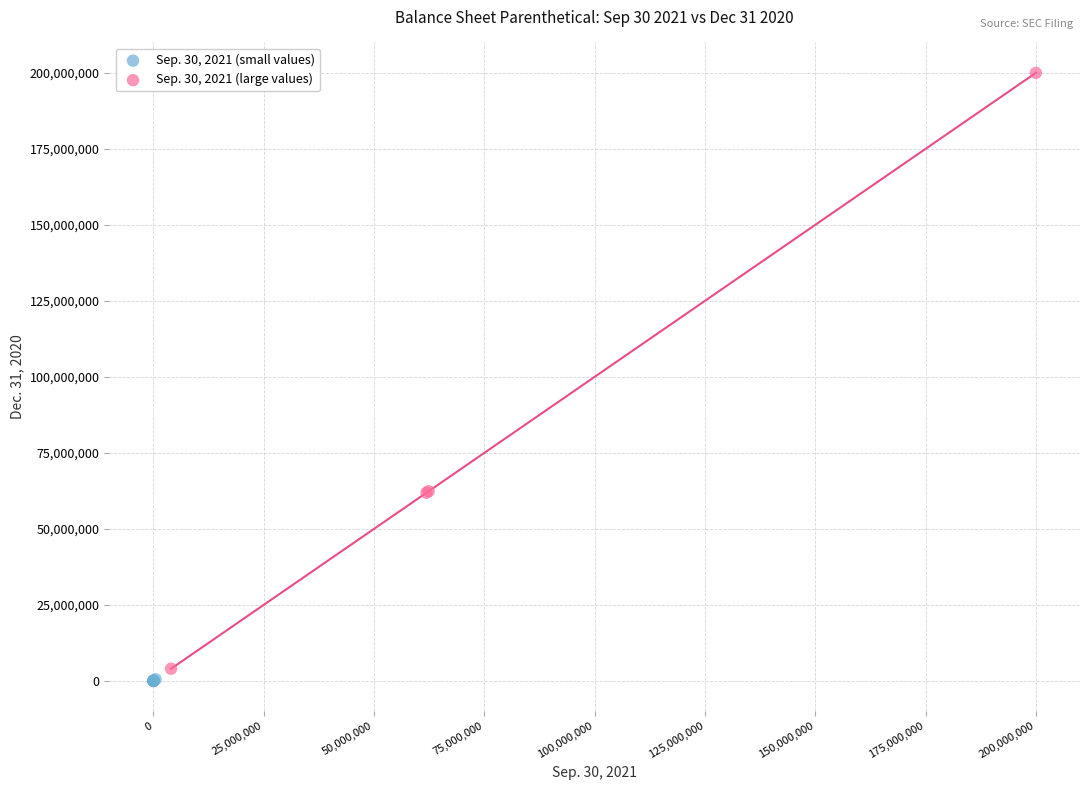

Which series reaches the maximum Y coordinate?

Sep. 30, 2021 (large values)